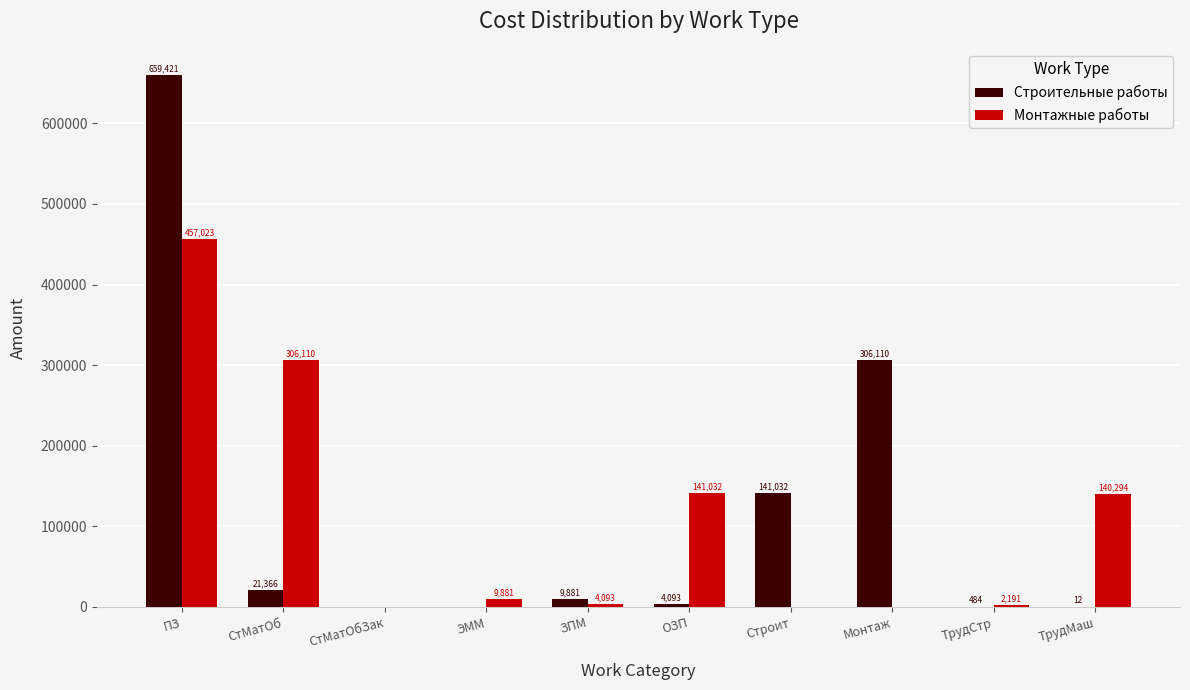

The value of Строительные работы at Монтаж is 179153.6. True or false?

False